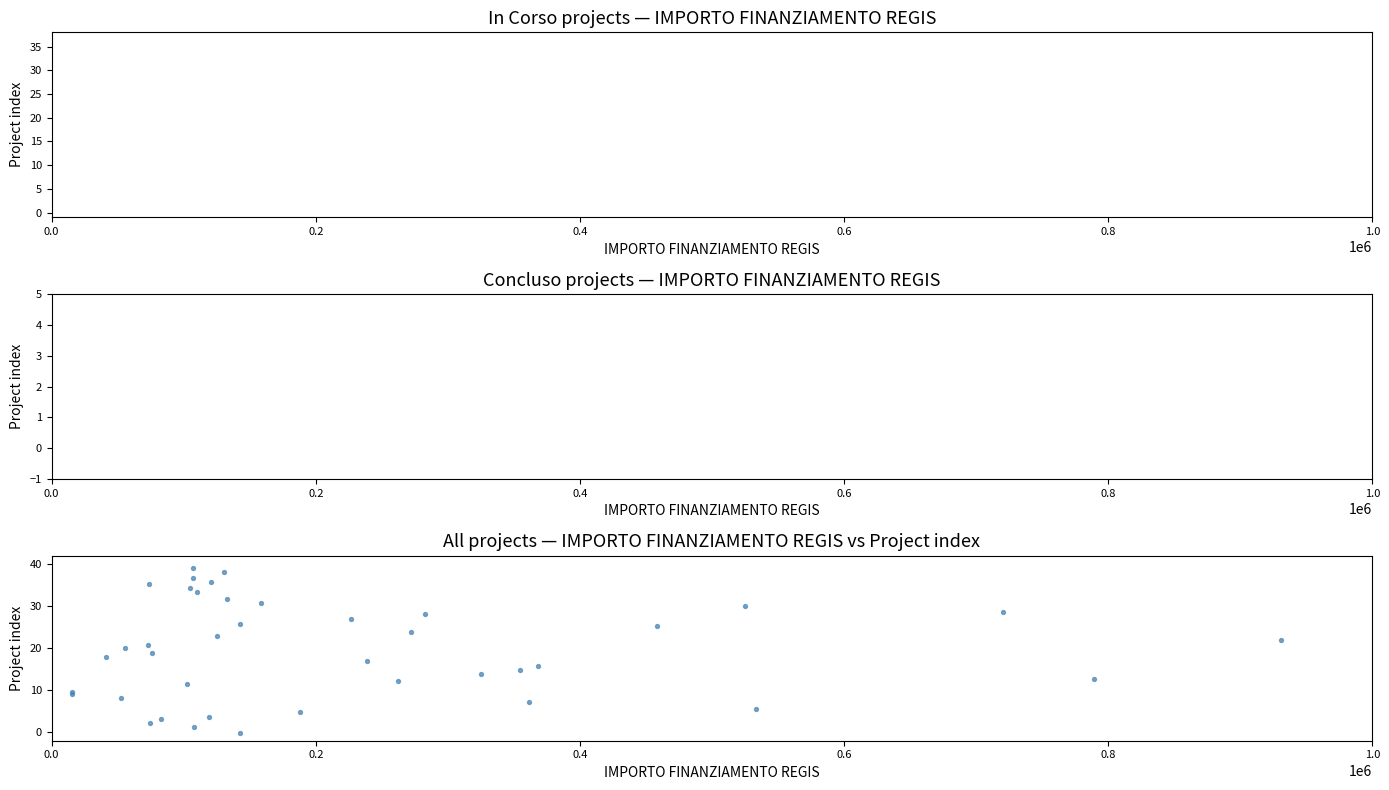

What is the range of X values (max minus min)?

915429.5